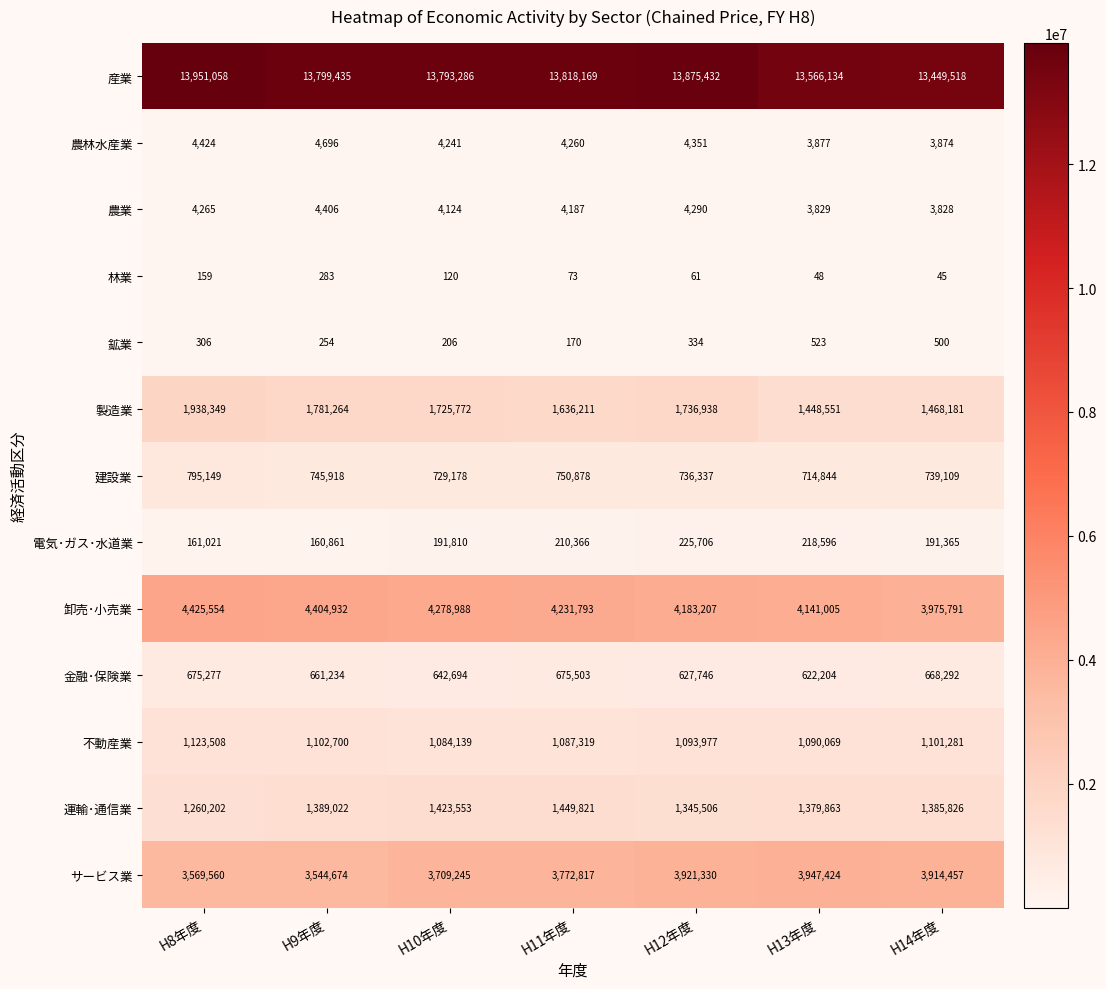

What is the total value across all series at H14年度?

26902067